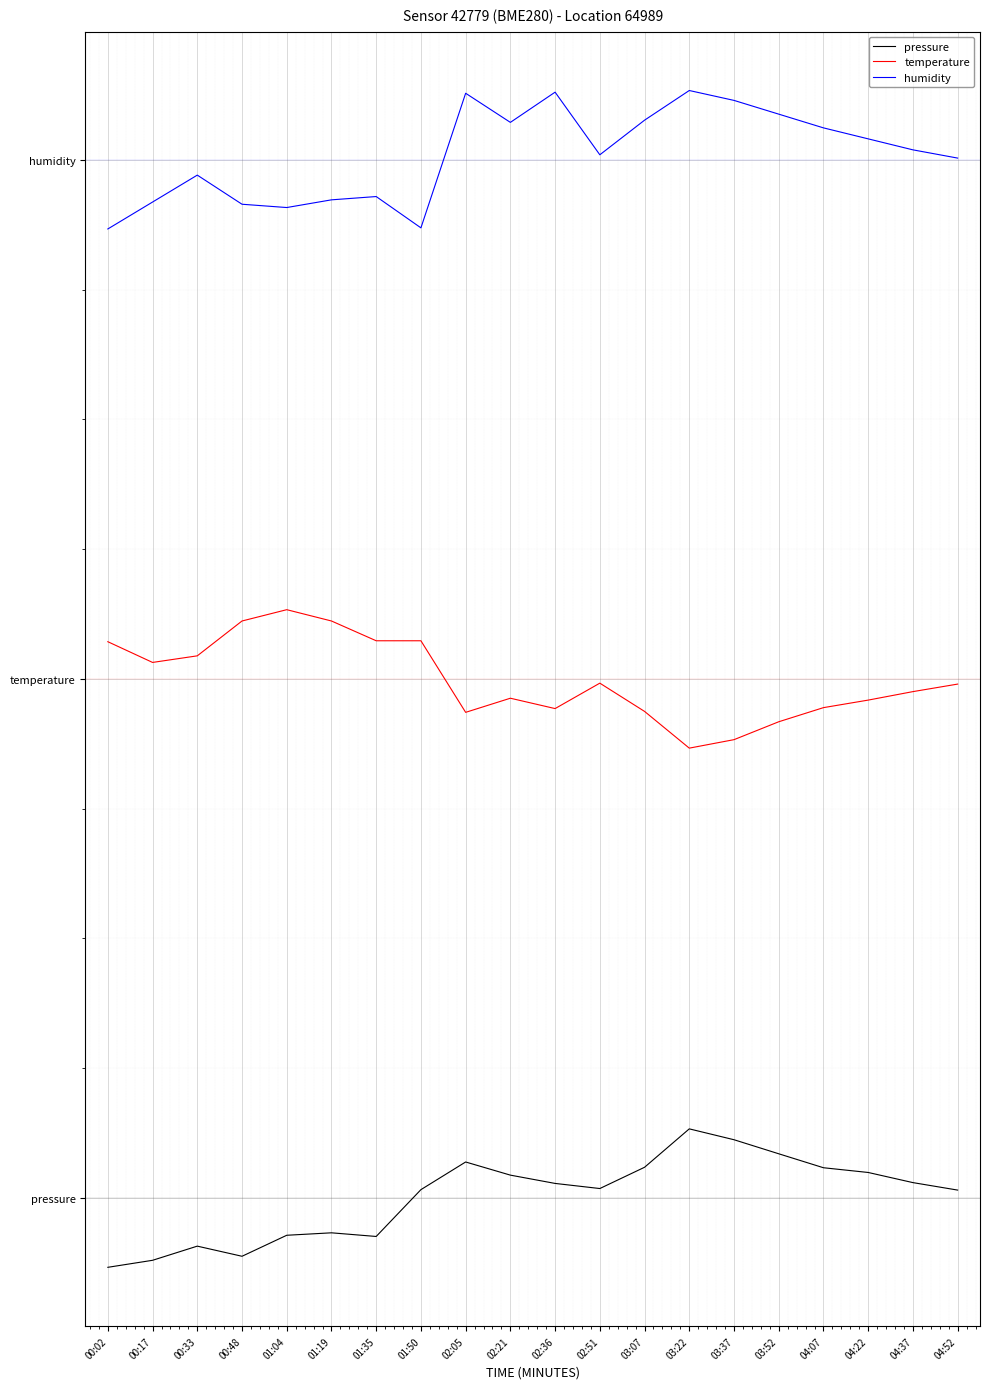

What is the sum of the temperature values at 00:02 and 03:37?

5.9